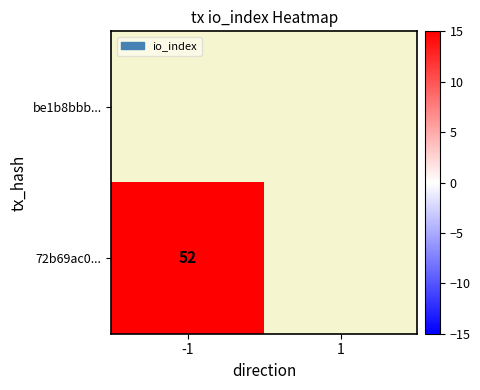

Rank the categories by 72b69ac0... value from lowest to highest.

-1, 1